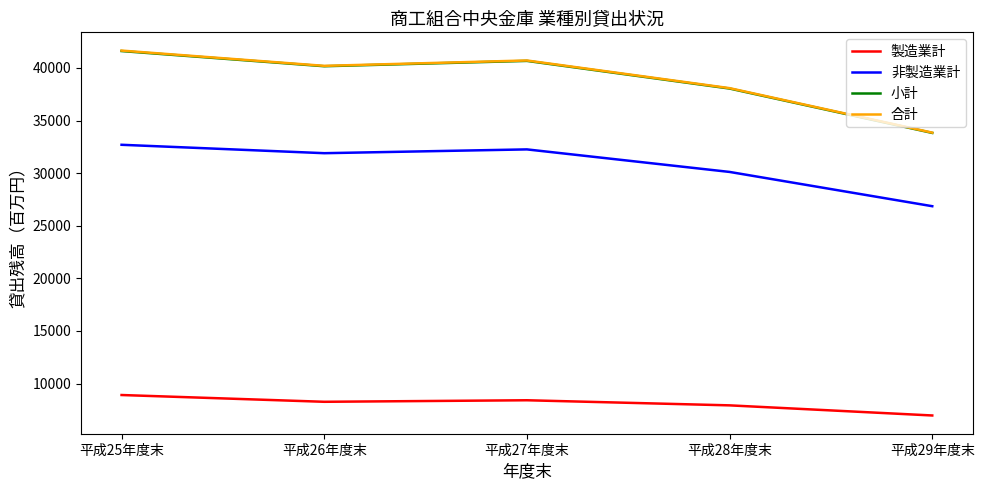

Between 平成26年度末 and 平成27年度末, which series saw the biggest shift?

合計